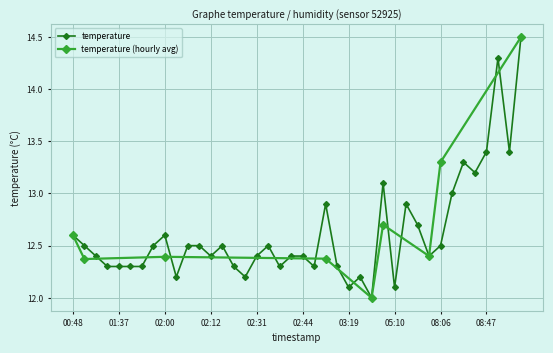

Reading left to right, transcribe all the data shown in this chart.

00:48=12.6	01:10=12.5	01:20=12.4	01:26=12.3	01:37=12.3	01:42=12.3	01:52=12.3	01:57=12.5	02:00=12.6	02:02=12.2	02:07=12.5	02:09=12.5	02:12=12.4	02:19=12.5	02:24=12.3	02:27=12.2	02:31=12.4	02:34=12.5	02:36=12.3	02:41=12.4	02:44=12.4	02:56=12.3	03:08=12.9	03:16=12.3	03:19=12.1	03:21=12.2	04:31=12.0	05:00=13.1	05:10=12.1	05:41=12.9	05:58=12.7	06:16=12.4	08:06=12.5	08:32=13.0	08:42=13.3	08:45=13.2	08:47=13.4	08:54=14.3	08:59=13.4	09:07=14.5